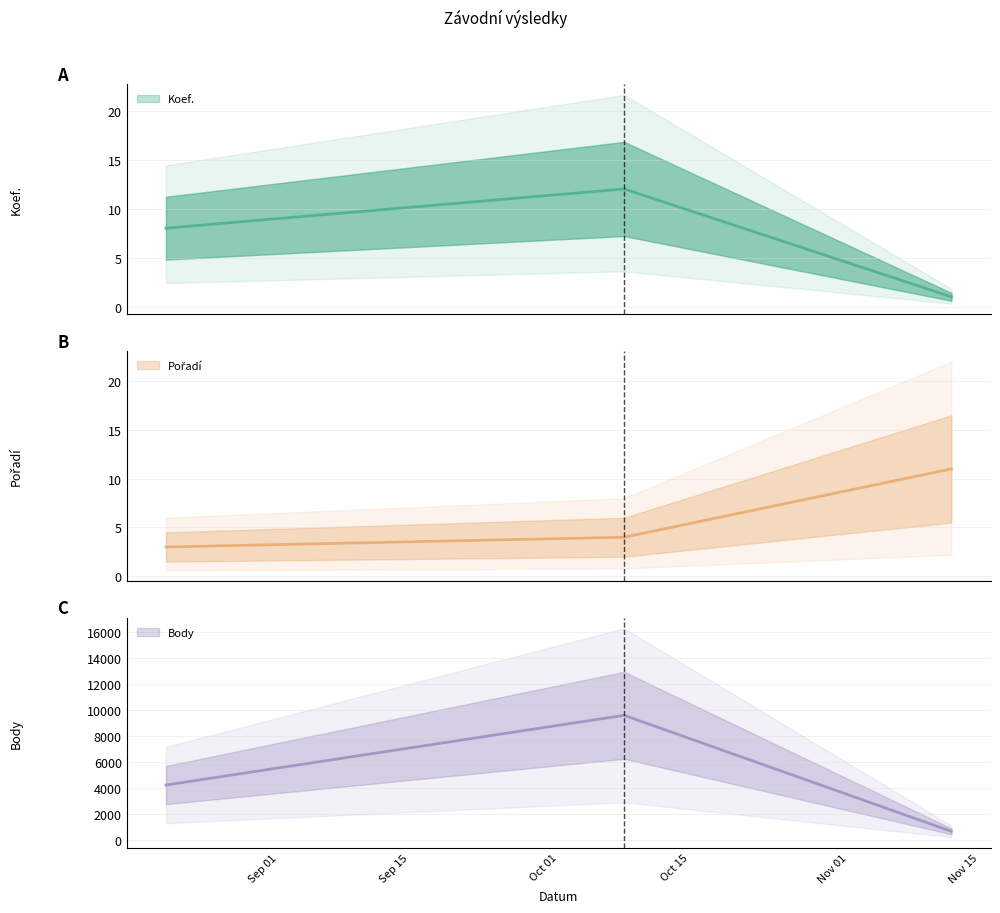

Rank the categories by Koef. value from highest to lowest.

2022-10-08, 2022-08-20, 2022-11-12